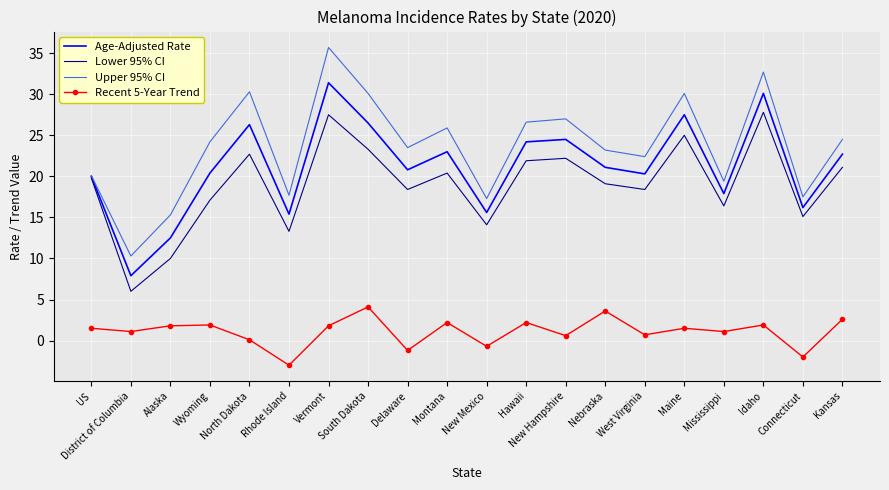

What is the sum of all Age-Adjusted Rate values?

424.3